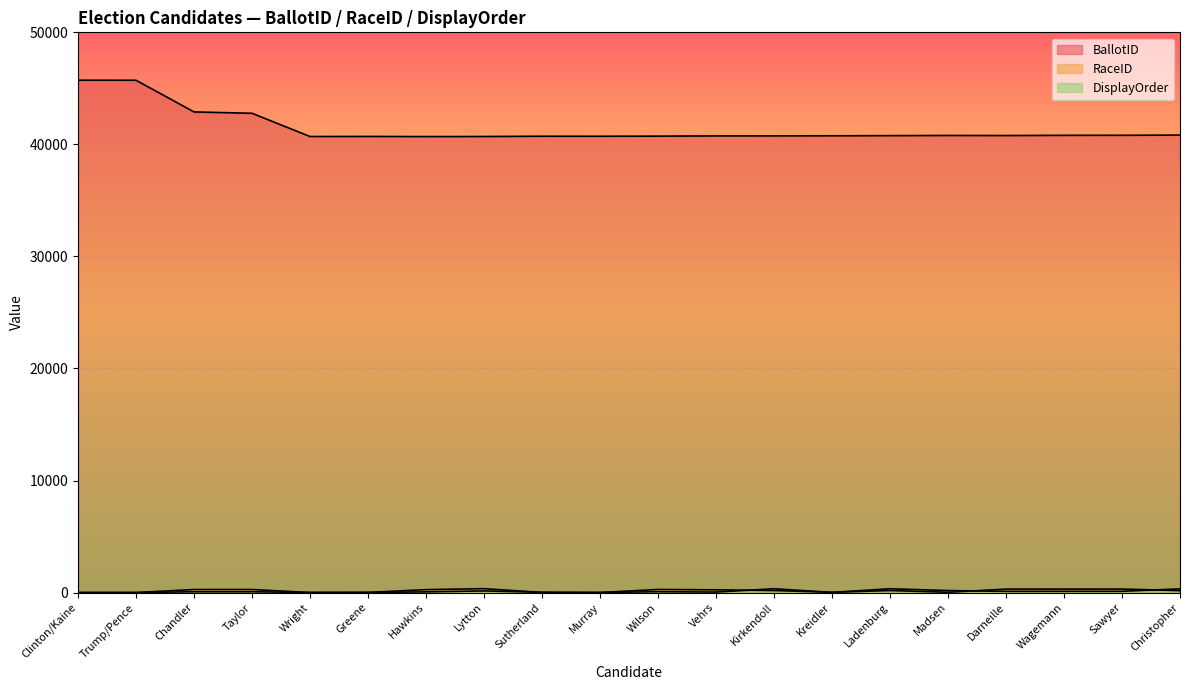

How many interior local peaks does the DisplayOrder series have?

5